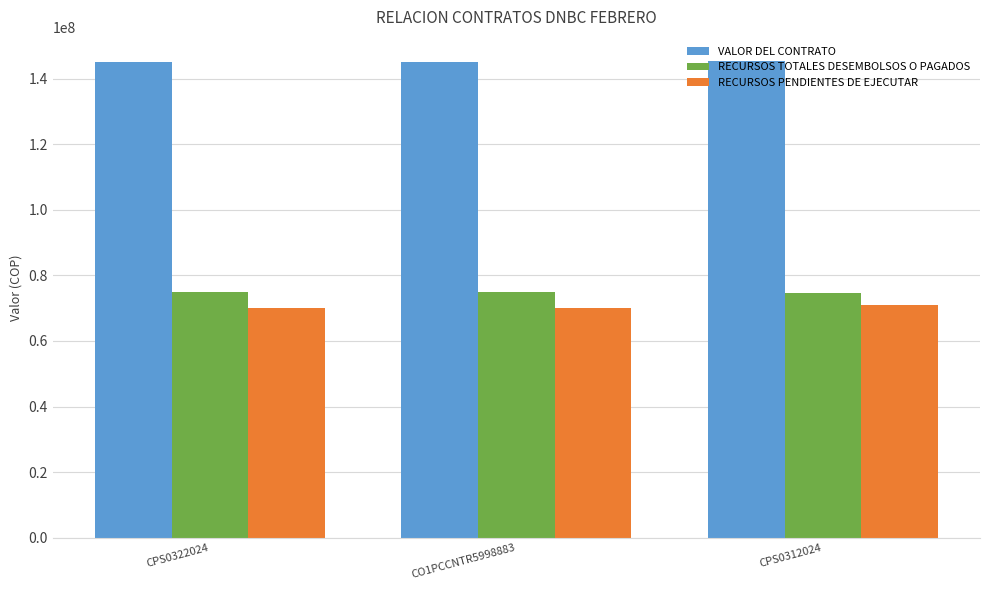

The value of RECURSOS TOTALES DESEMBOLSOS O PAGADOS at CPS0312024 is 74618133. True or false?

True